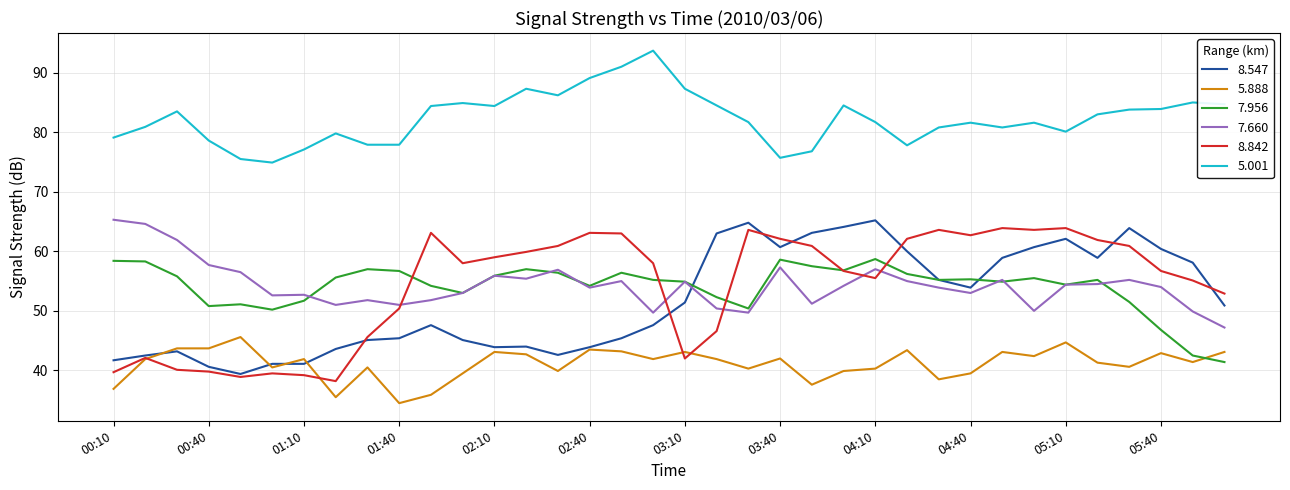

Which series has the largest total across all categories?

5.001